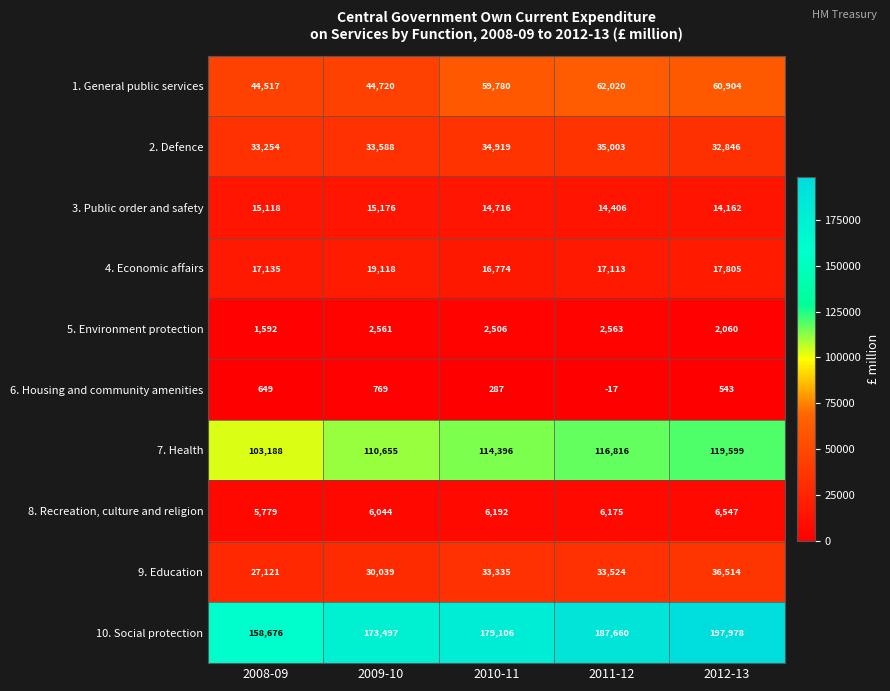

What is the difference between the maximum and minimum values in the 2. Defence series?

2157